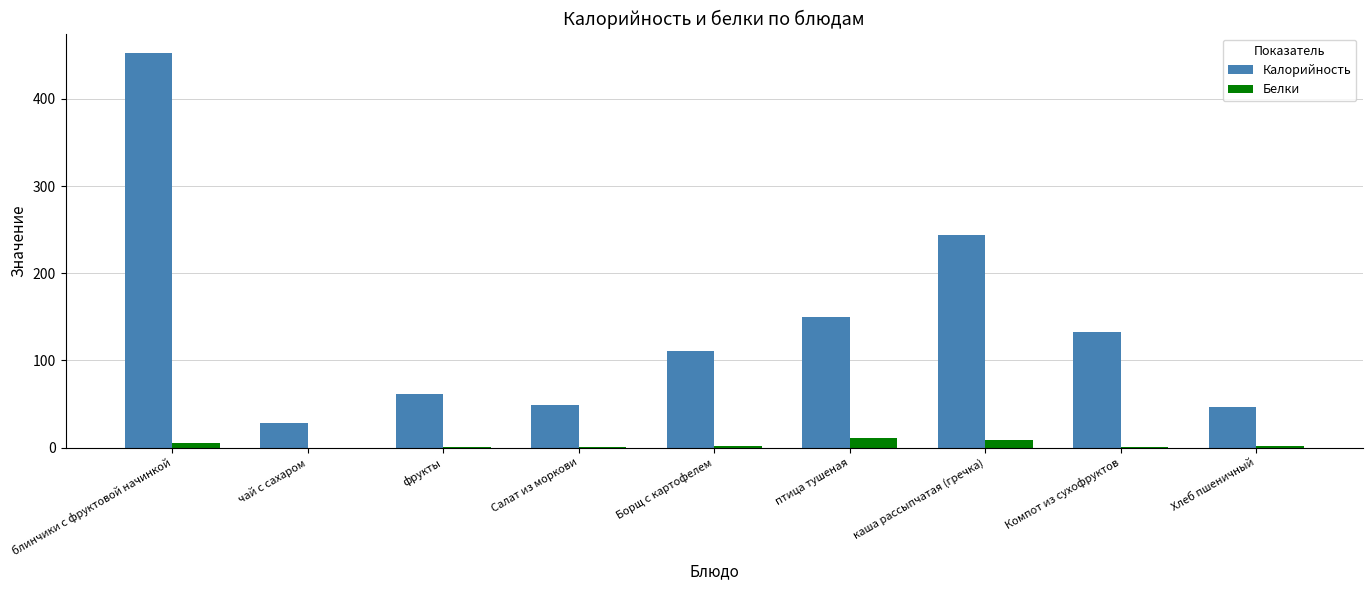

At which category is the sum across all series the highest?

блинчики с фруктовой начинкой